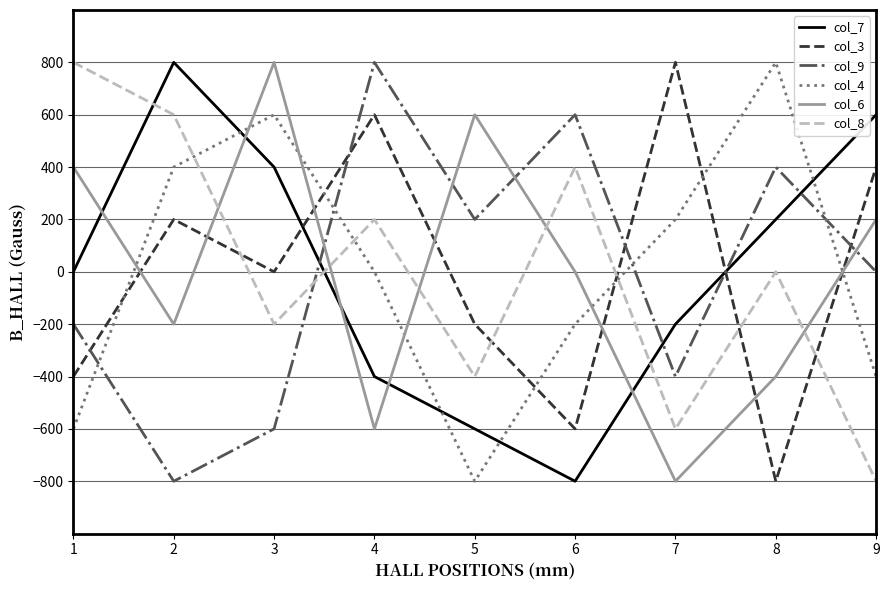

Between 6 and 7, which series saw the biggest shift?

col_3